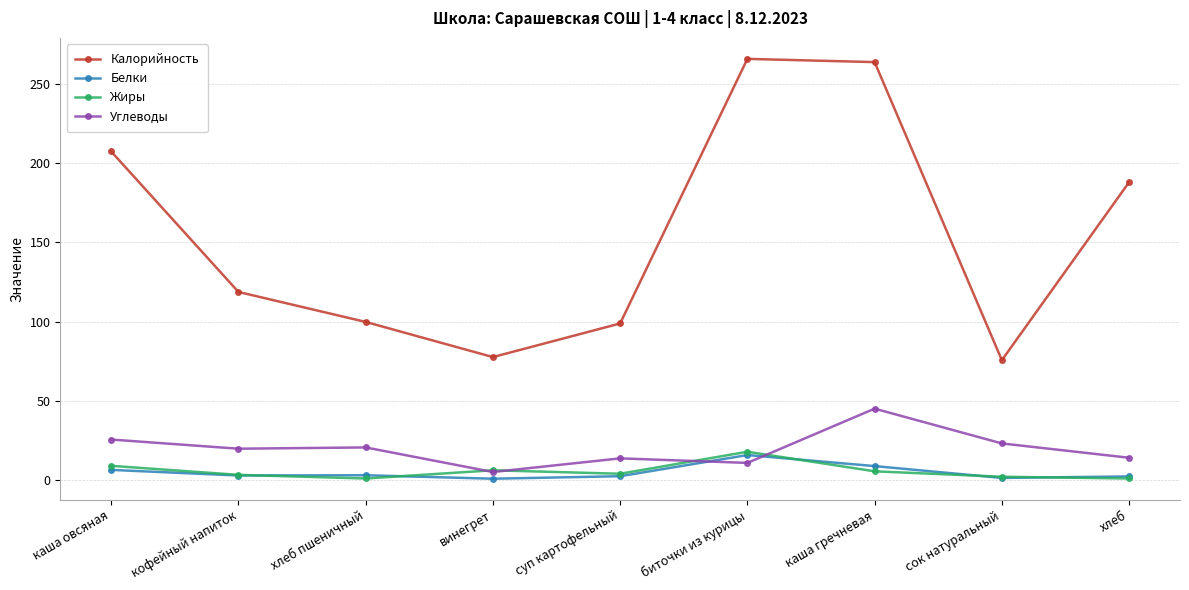

True or false: Углеводы and Белки cross at least once.

True